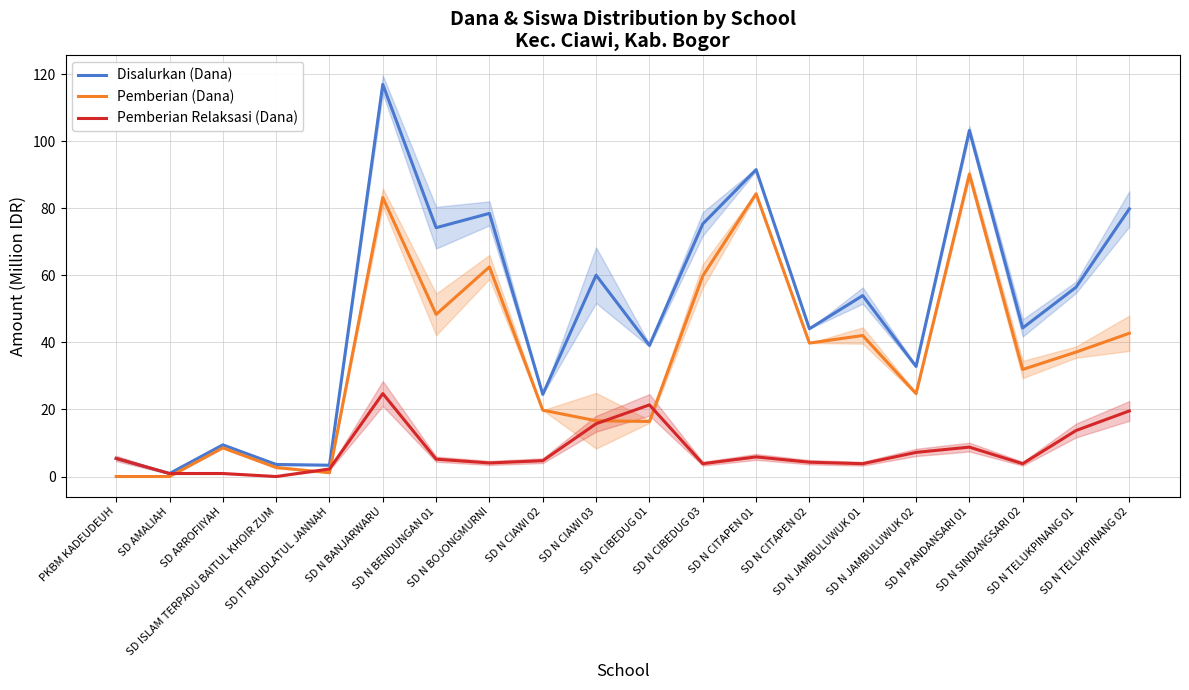

Reading left to right, extract all data points from this chart.

Disalurkan (Dana): 5.4	0.9	9.4	3.6	3.4	117.0	74.2	78.5	24.5	60.1	39.1	75.4	91.6	44.1	54.0	32.9	103.3	44.3	56.5	79.9
Pemberian (Dana): 0.0	0.0	8.6	2.7	1.1	83.2	48.4	62.5	19.8	16.6	16.4	59.9	84.4	39.8	42.1	24.8	90.2	31.9	37.1	42.8
Pemberian Relaksasi (Dana): 5.4	0.9	0.9	0.0	2.2	24.8	5.2	4.0	4.7	15.8	21.4	3.8	5.8	4.3	3.8	7.2	8.8	3.8	13.7	19.6